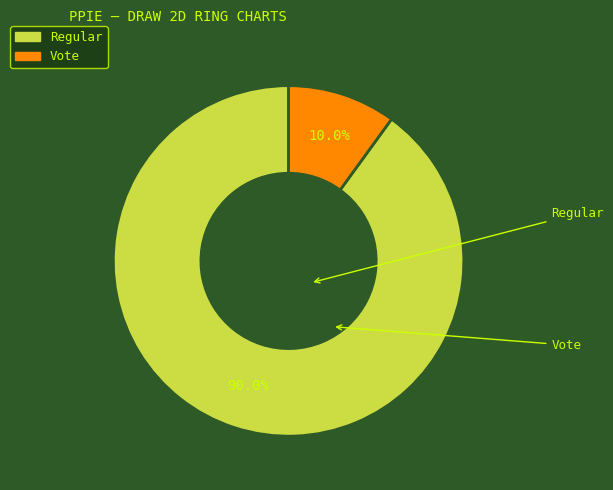

Which category accounts for the majority?

Regular